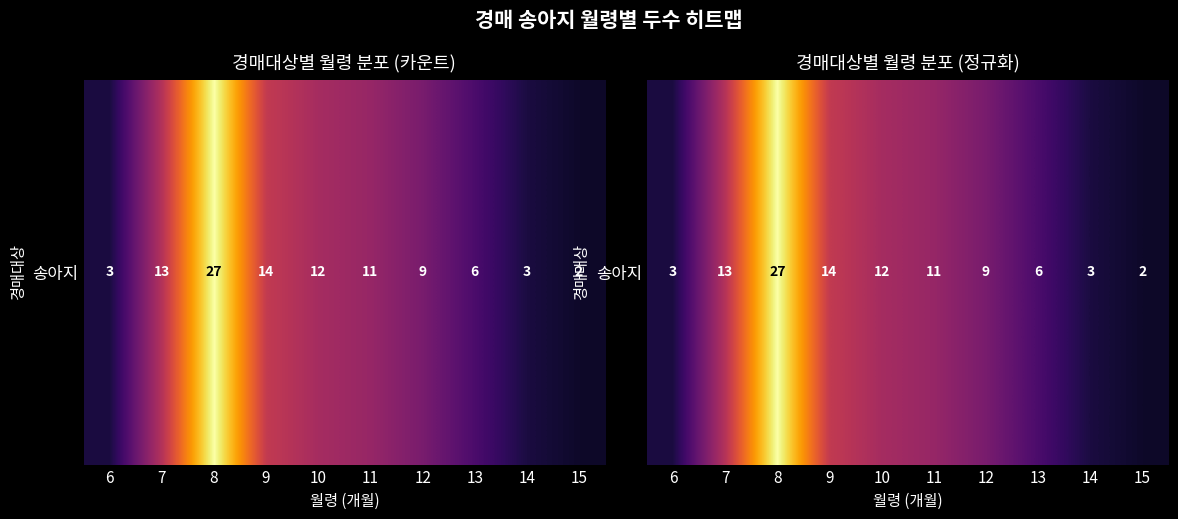

What is the sum of the values at 9 and 15?

0.6